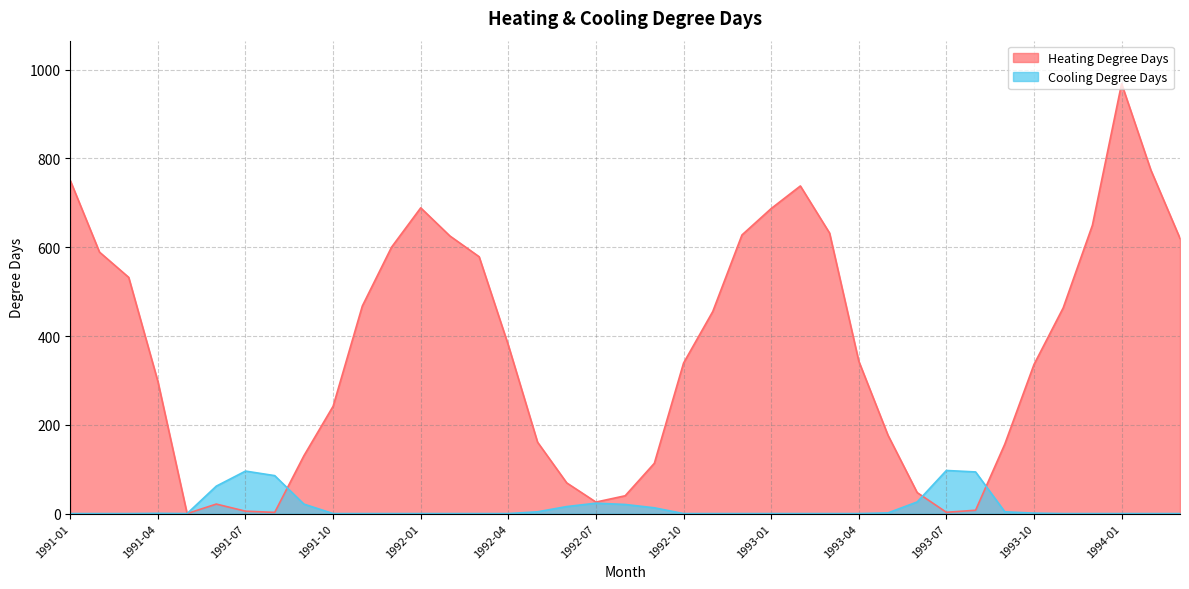

Which series ends up on top after the final intersection of Heating Degree Days and Cooling Degree Days?

Heating Degree Days